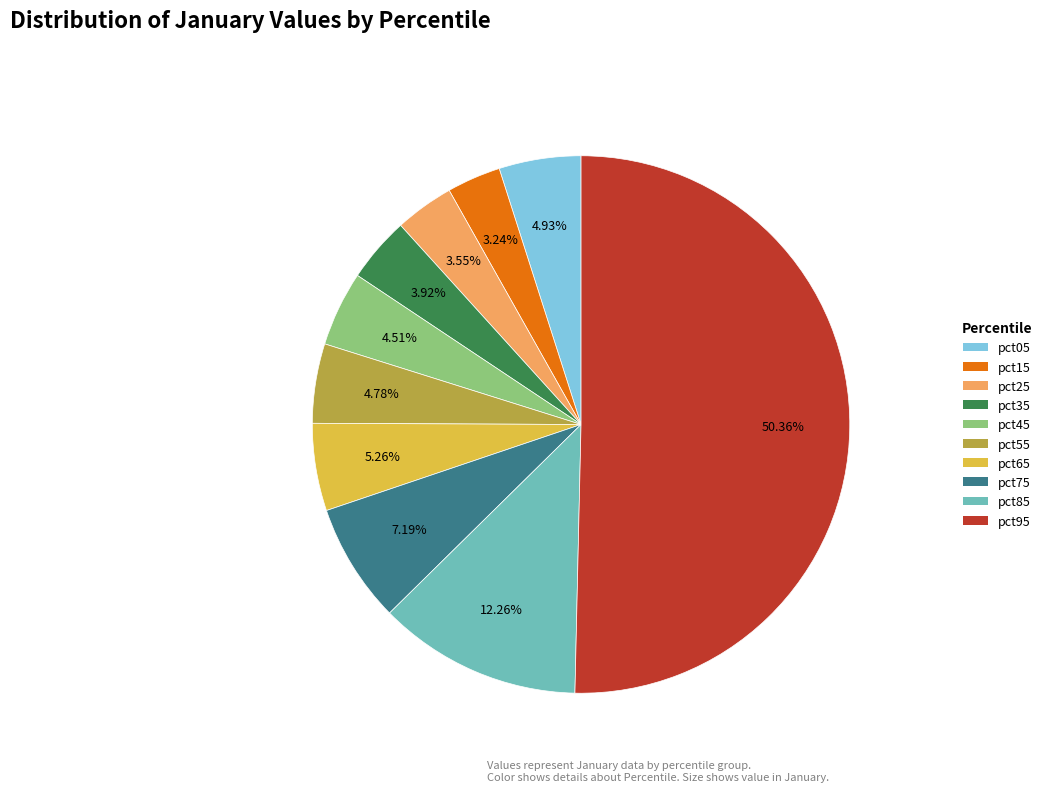

Which category has the biggest portion of the pie?

pct95